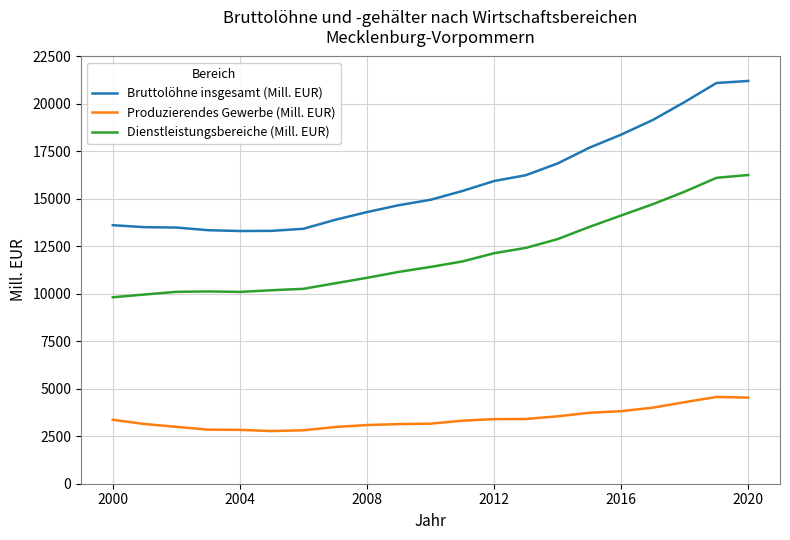

What is the greatest value displayed?

21211.8